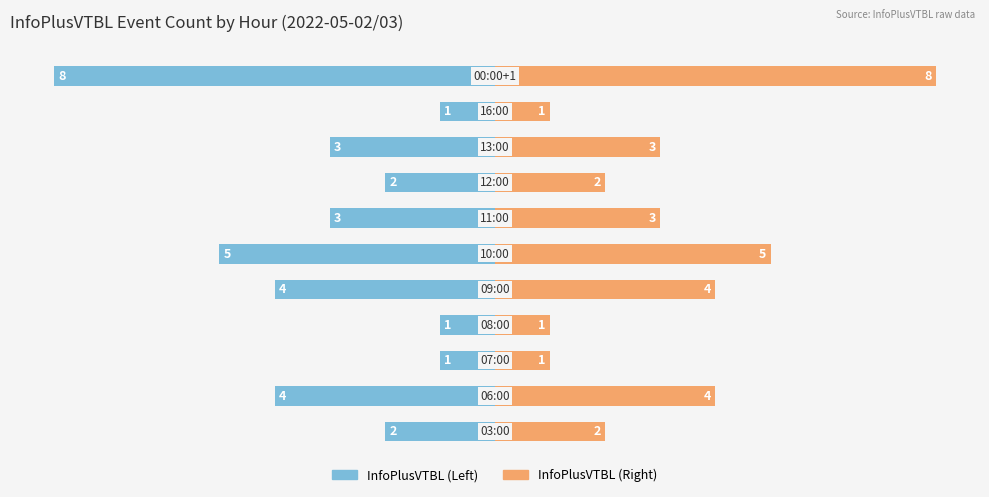

Does the chart contain stacked bars?

No